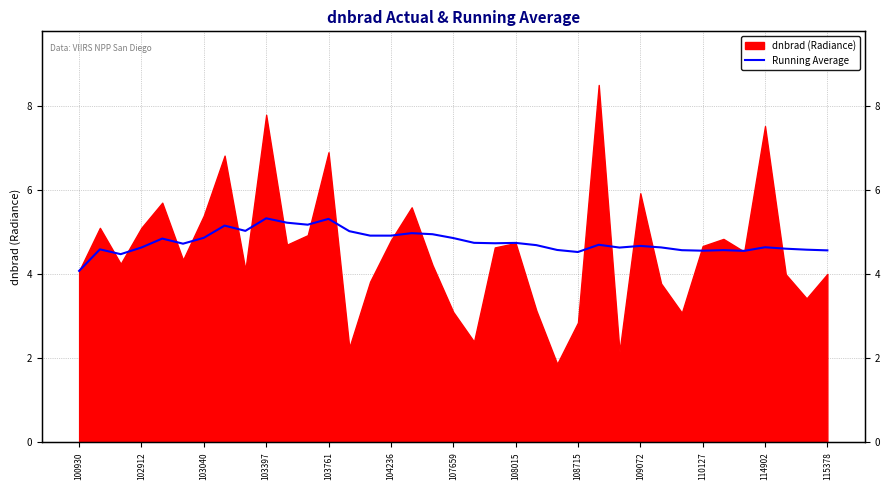

True or false: the data has more than 1 interior local peaks.

True